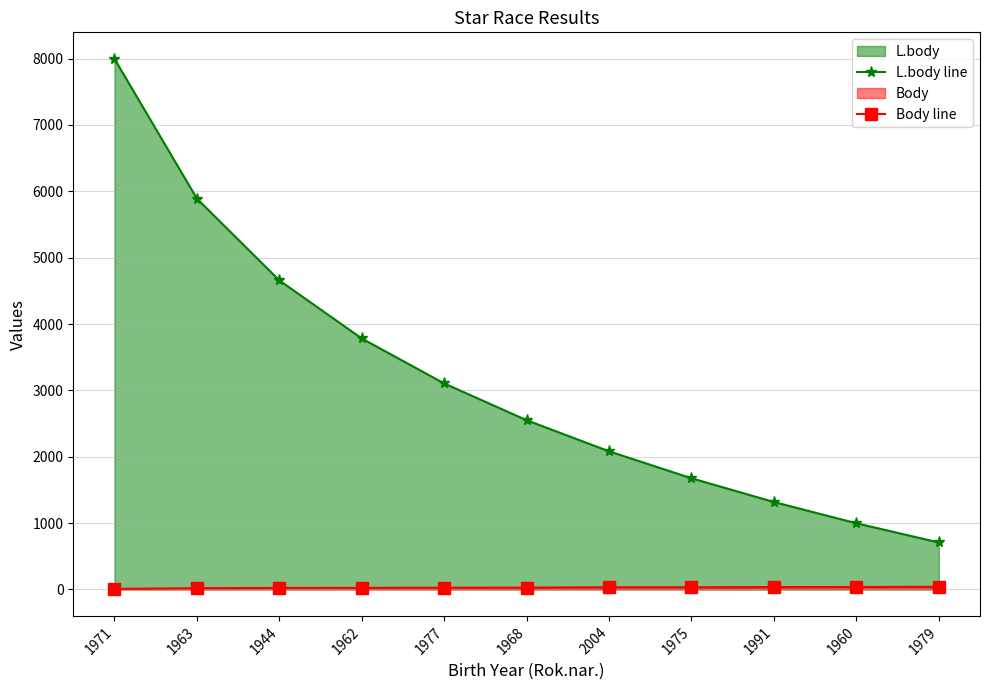

How many lines are shown in the chart?

2